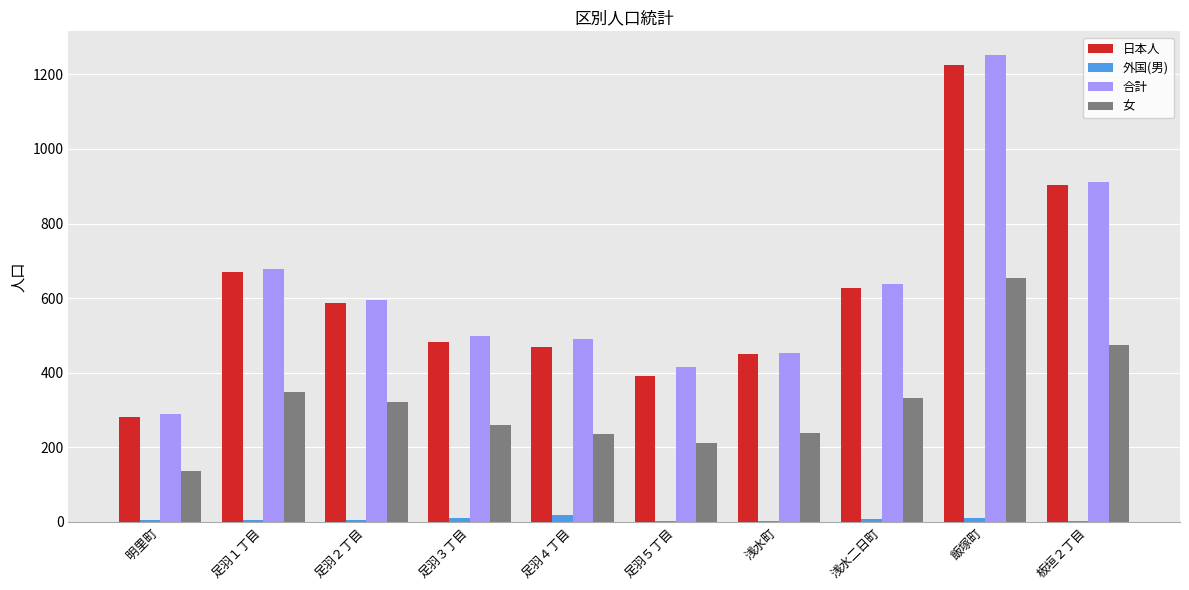

What is the highest value of the 女 series?

654